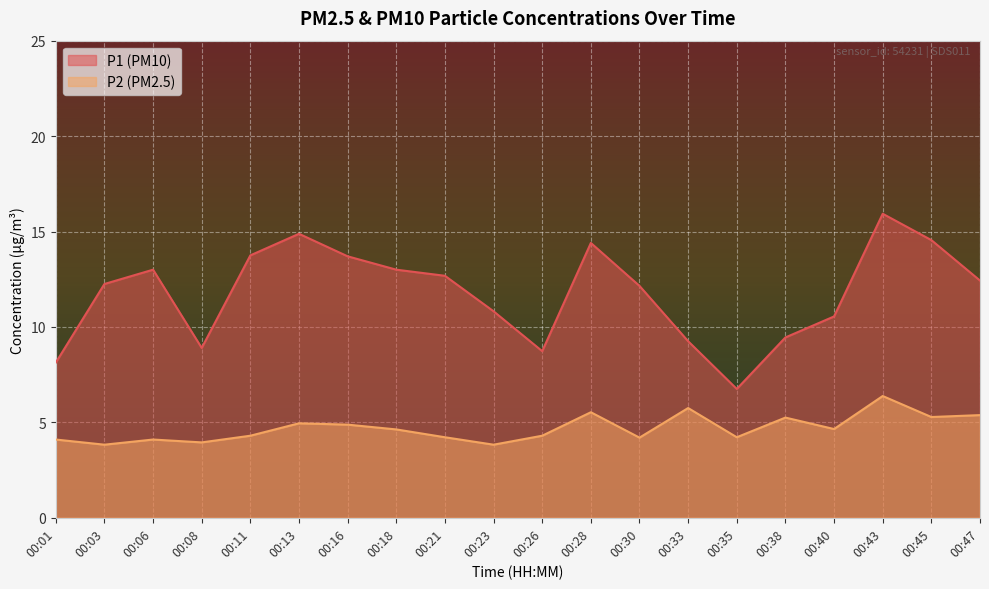

What value does the P1 series have at 00:33?

9.2